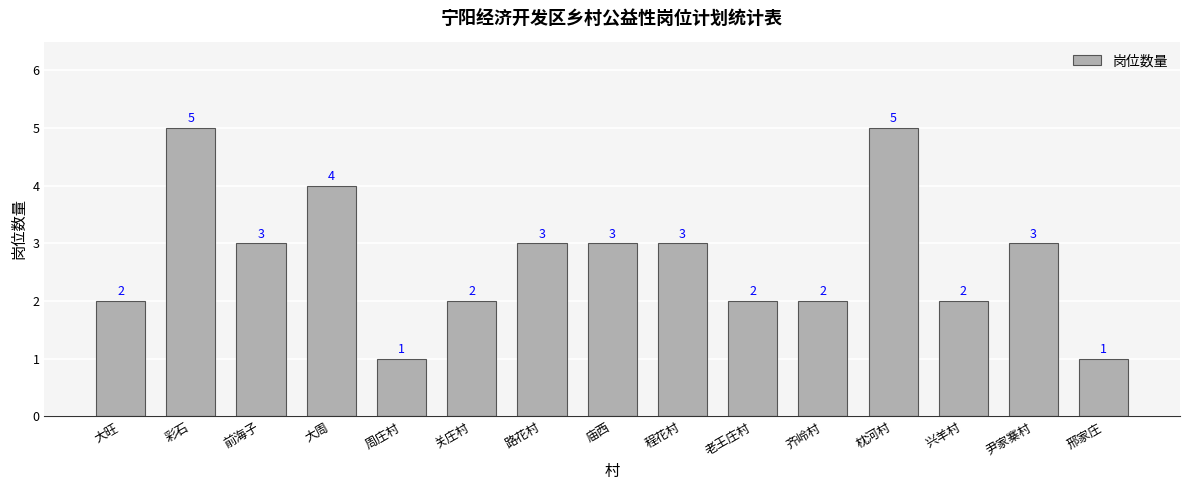

What is the value of the 13th bar from the left?

2